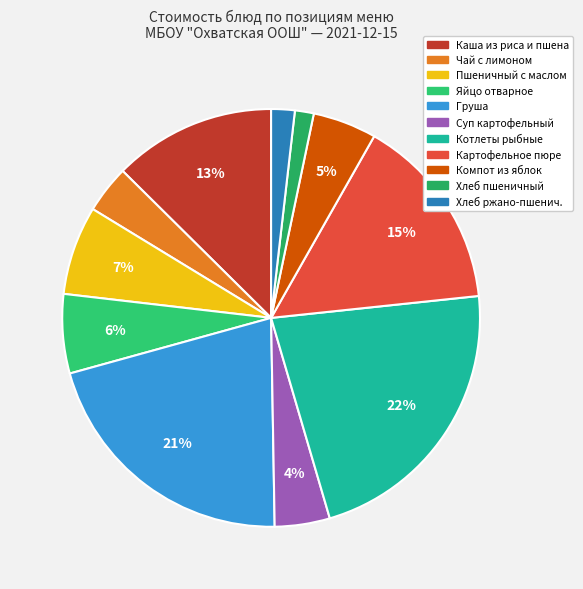

Which slice is the smallest?

Хлеб пшеничный